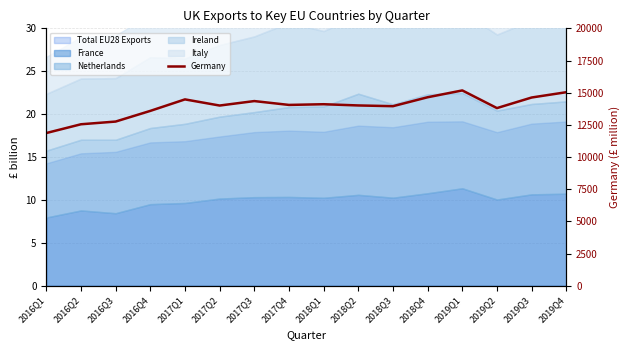

Approximately how many times larger is the value at 2016Q4 compared to 2016Q3?

1.1